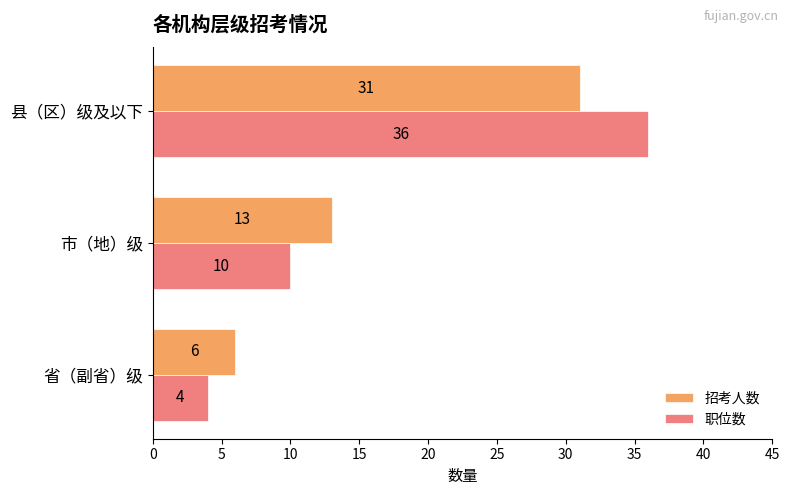

Read the 职位数 value at 县（区）级及以下, to the nearest 5.

35